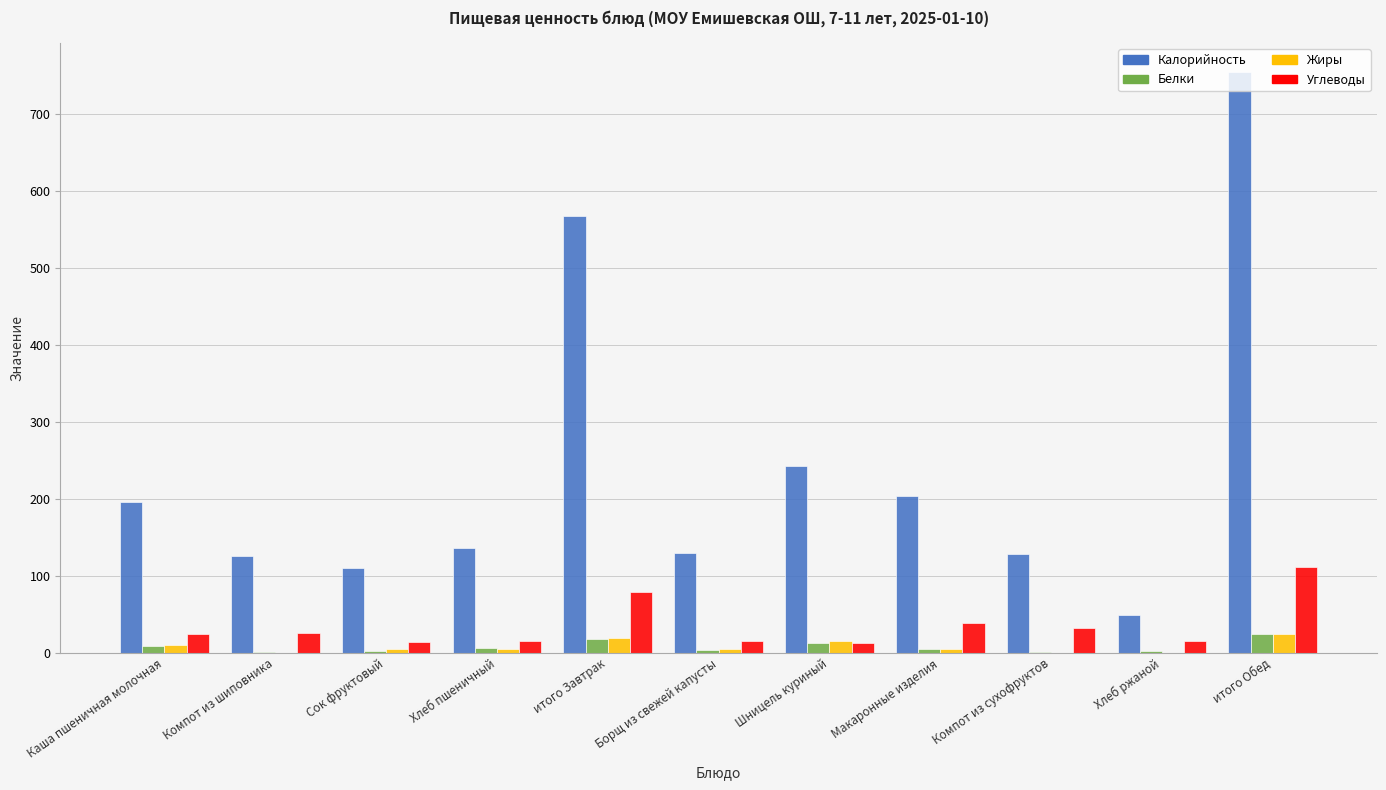

Is the value of Жиры at Макаронные изделия greater than the value of Белки at Шницель куриный?

No